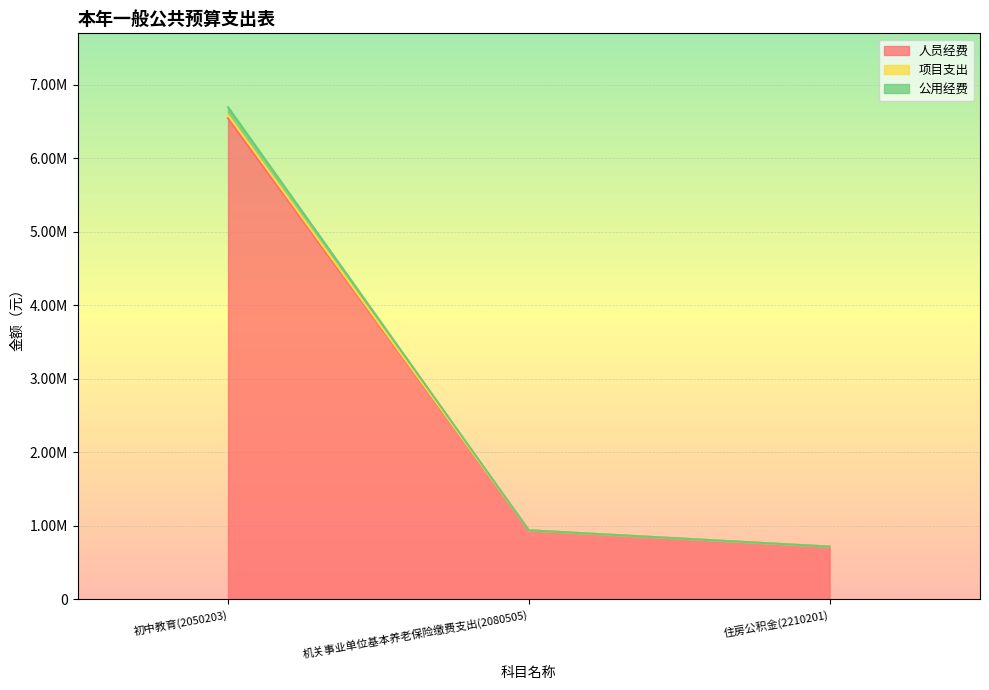

Rank the categories by 人员经费 value from lowest to highest.

住房公积金(2210201), 机关事业单位基本养老保险缴费支出(2080505), 初中教育(2050203)